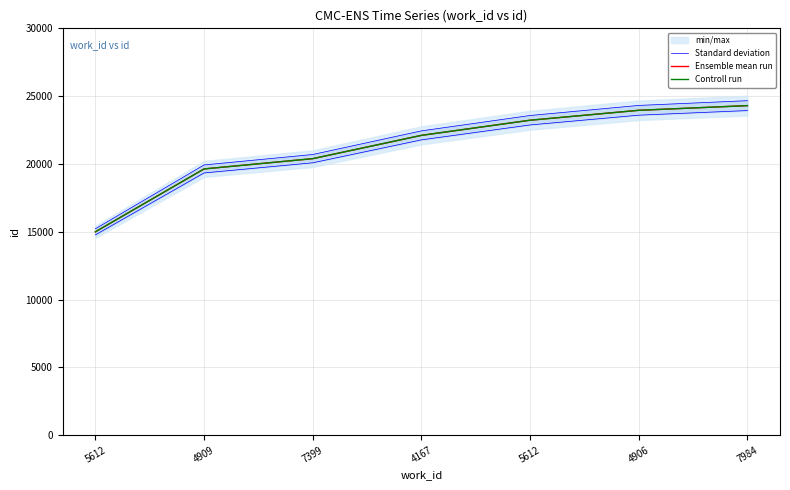

How many data points in Ensemble mean run are less than 22106?

3